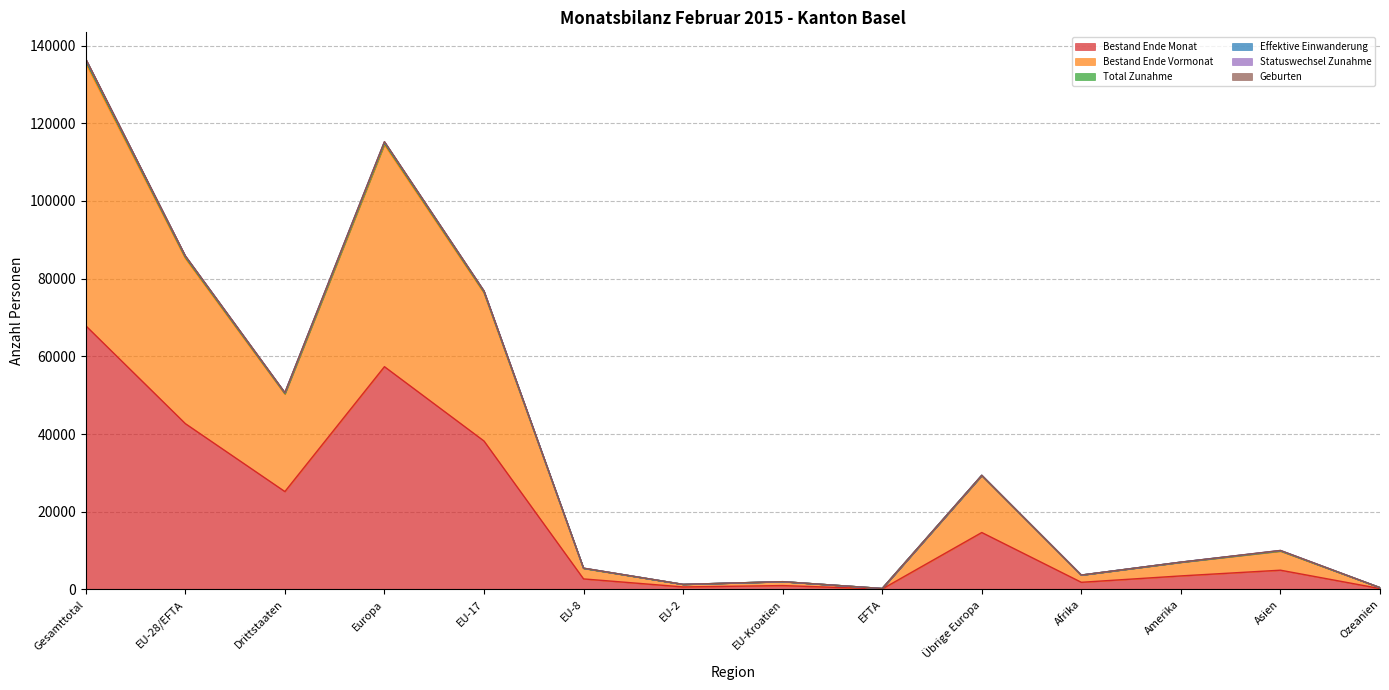

In Bestand Ende Monat, how many points are higher than both neighbors (excluding endpoints)?

4